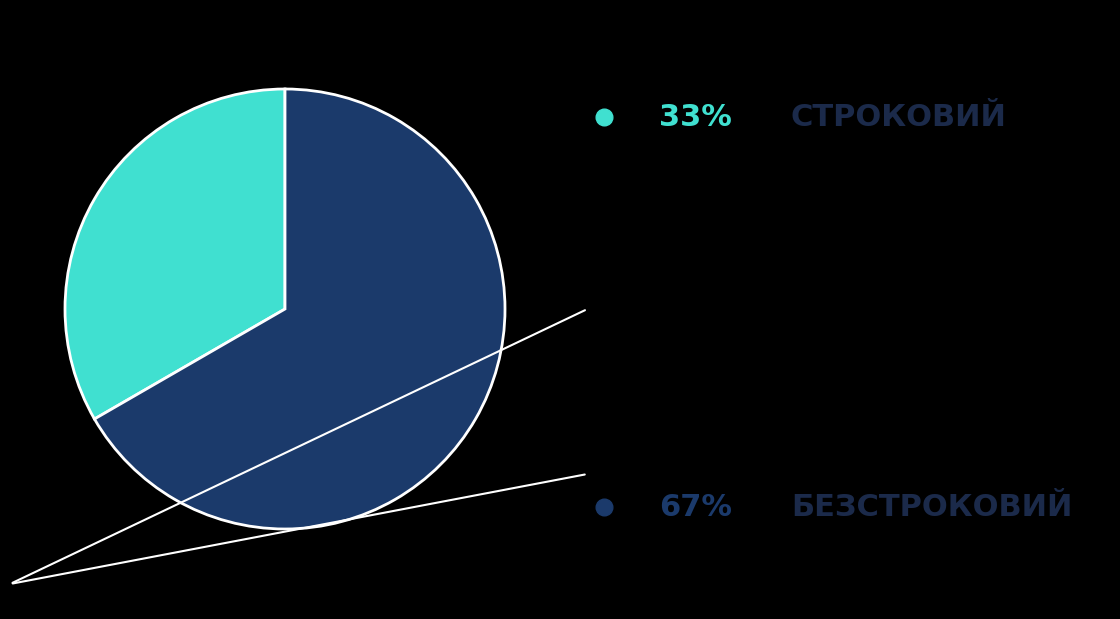

Does any single category account for the majority?

Yes